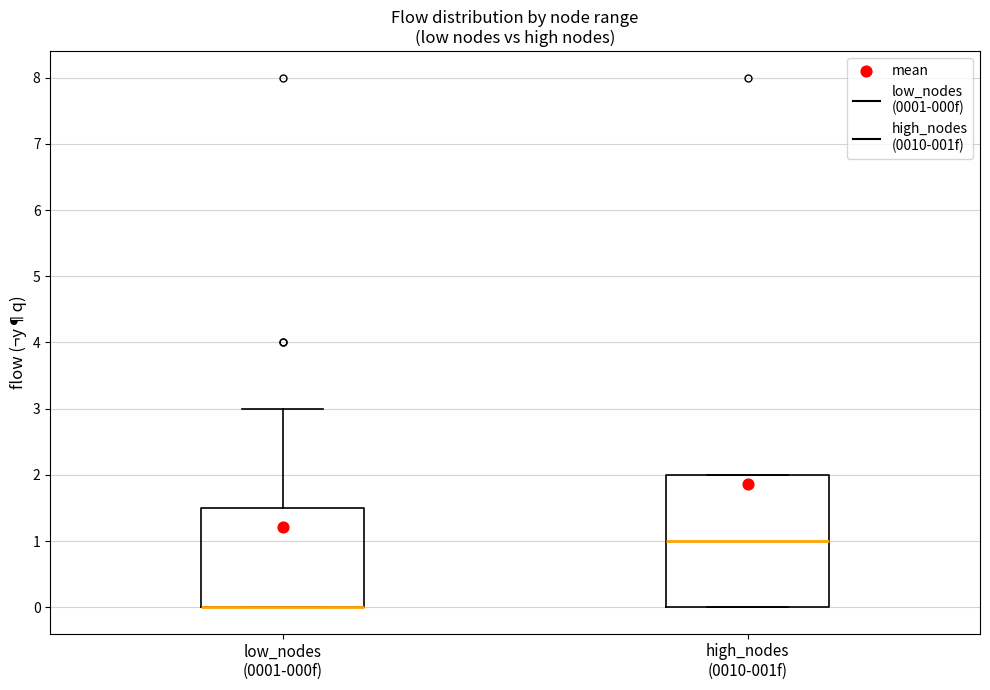

Where is the lower edge of the box for high_nodes (0010-001f) on the y-axis? The values are not printed on the chart, so give them approximately, as read against the axis.

0.0